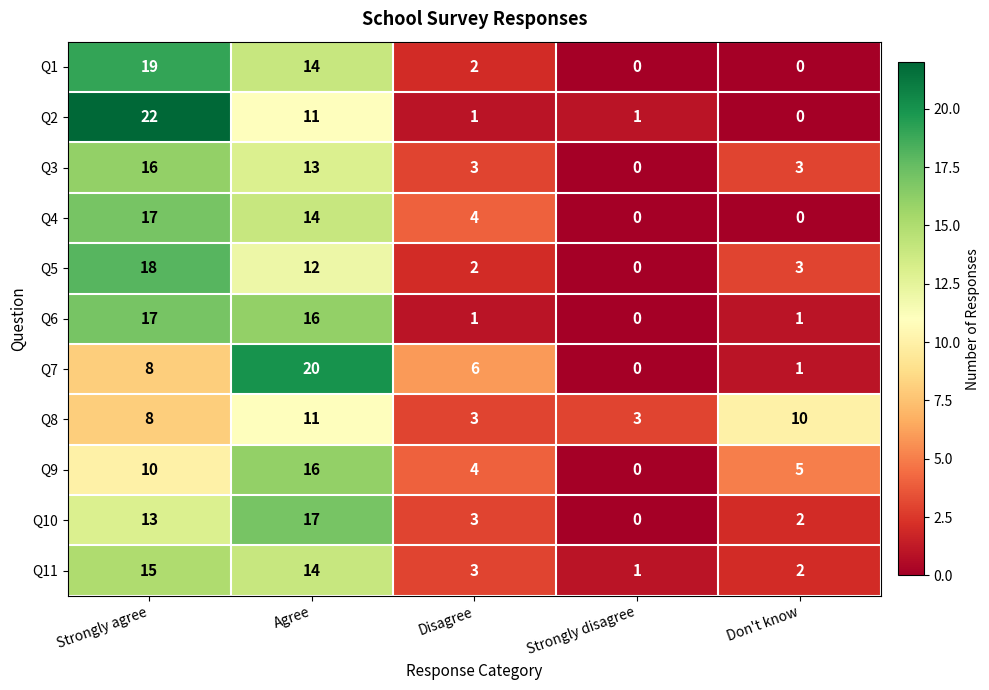

Which label corresponds to the largest value in the chart?

Strongly agree